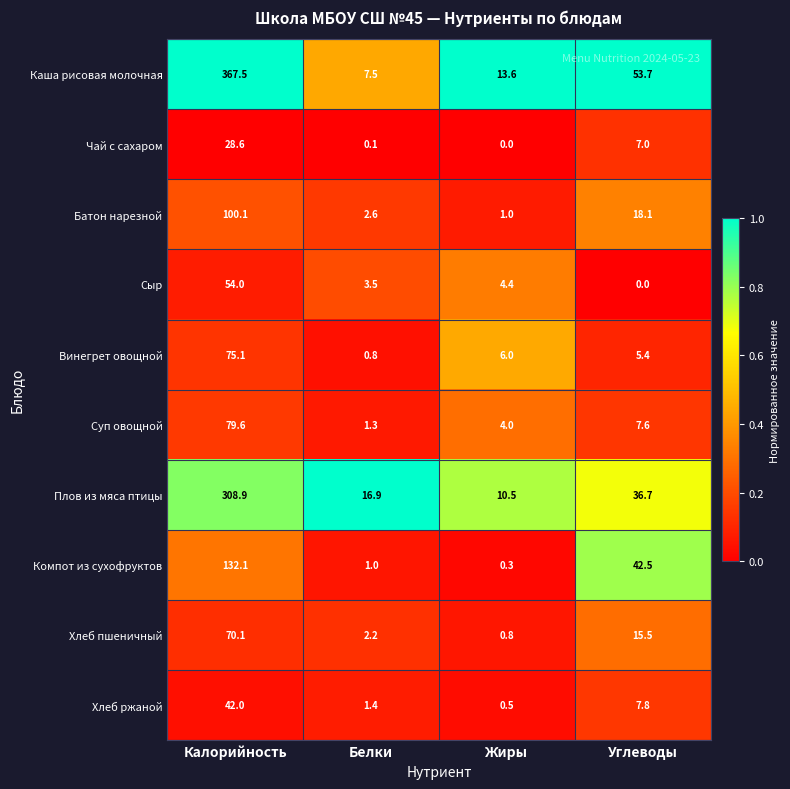

What is the difference between the highest and lowest values at Калорийность?

338.9